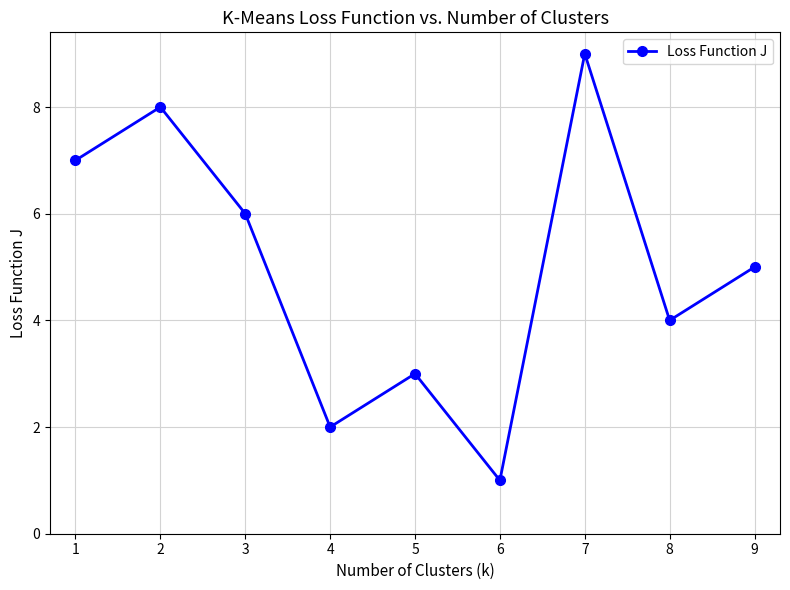

What is the value of the 1st point from the left?

7